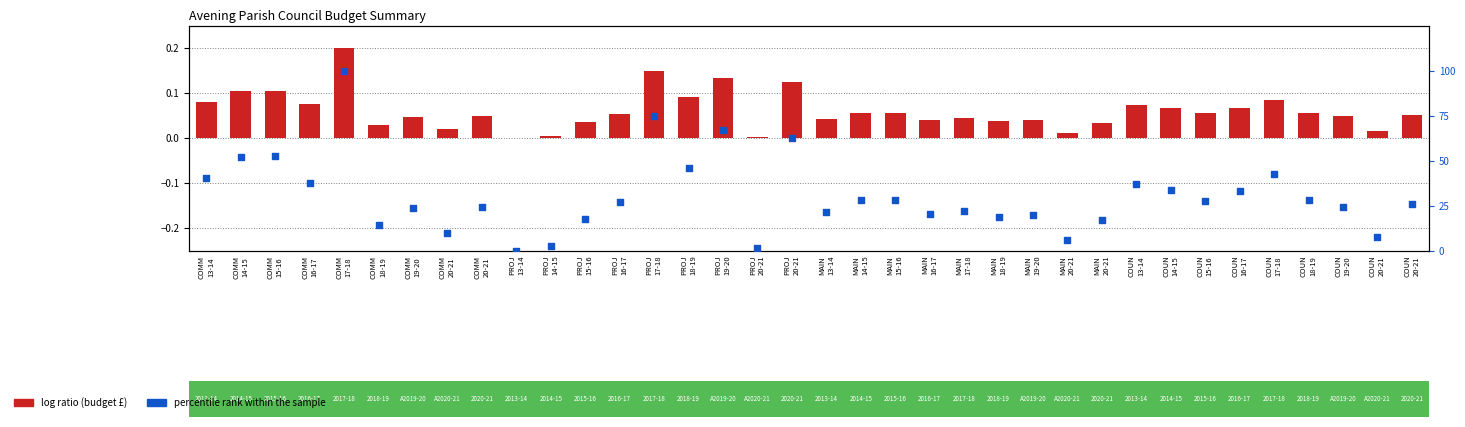

Which has a higher value, MAIN
20-21 or COUN
18-19?

COUN
18-19